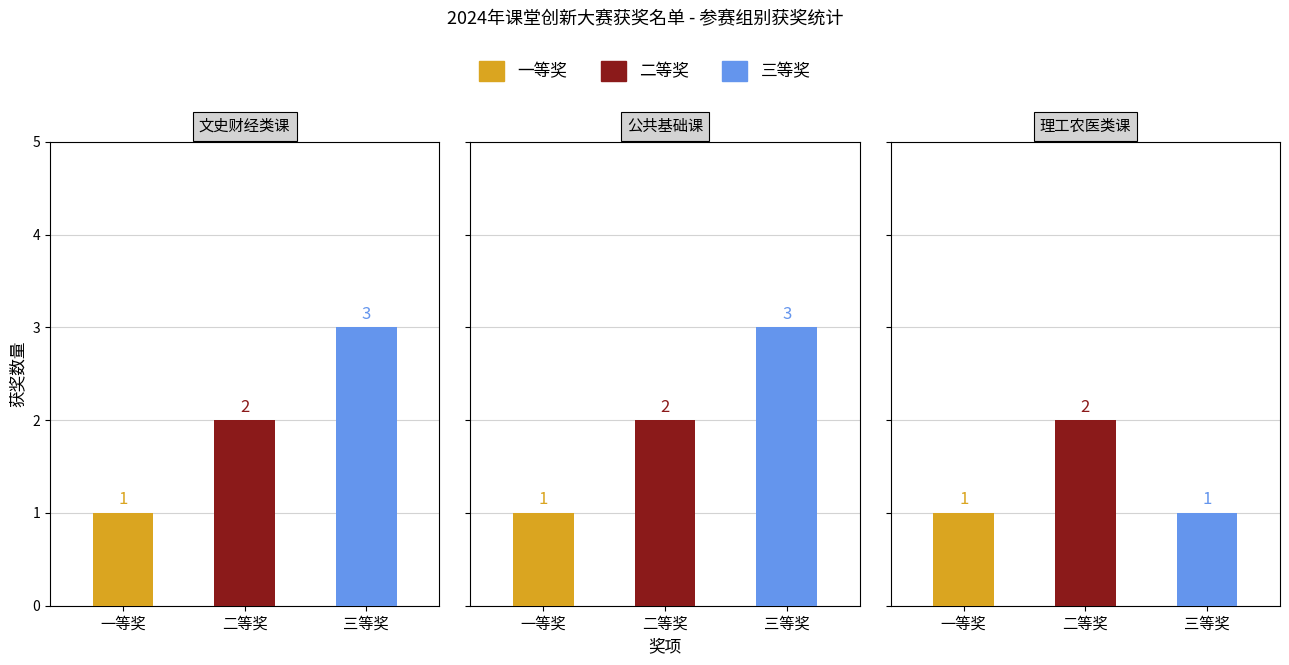

How many data points does each series have?

3